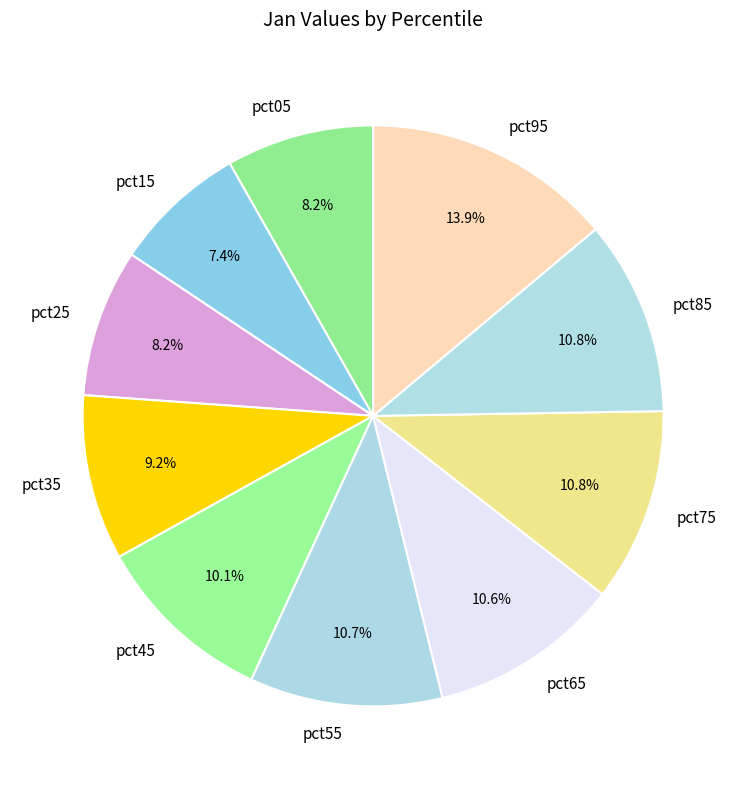

The pct05 slice represents 1% of the pie. True or false?

False